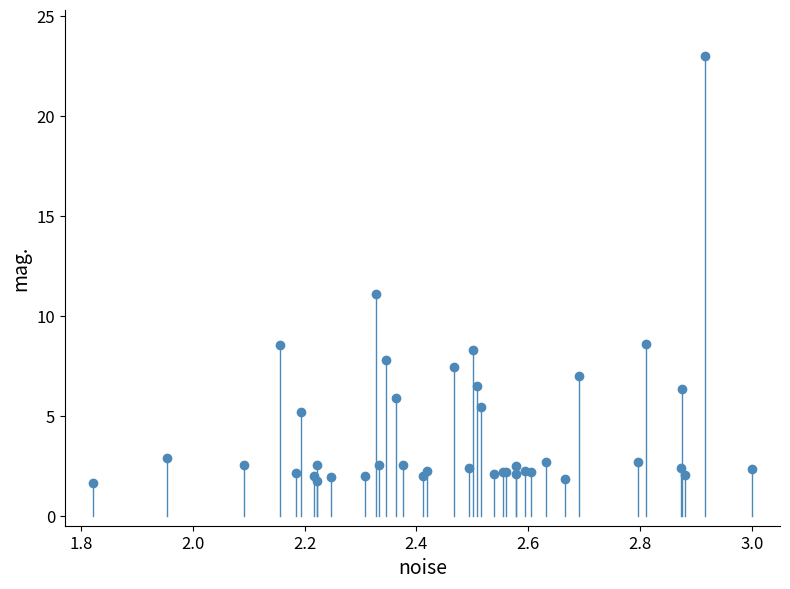

What Y value in the scatter plot is closest to 12?

11.1